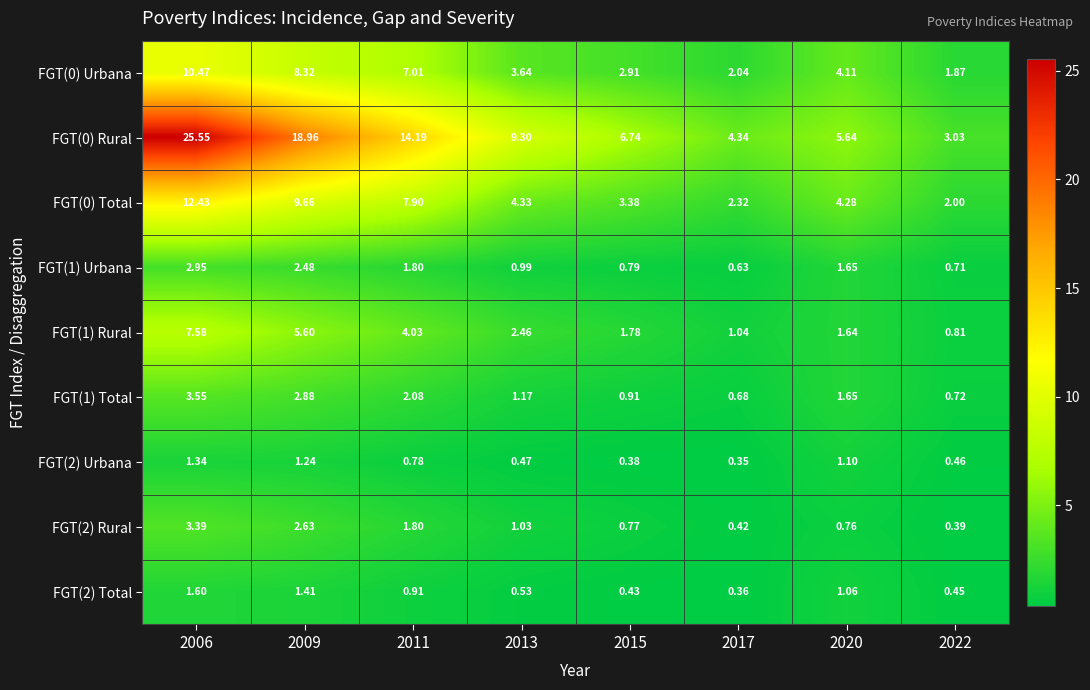

Which series has the largest total across all categories?

FGT(0) Rural